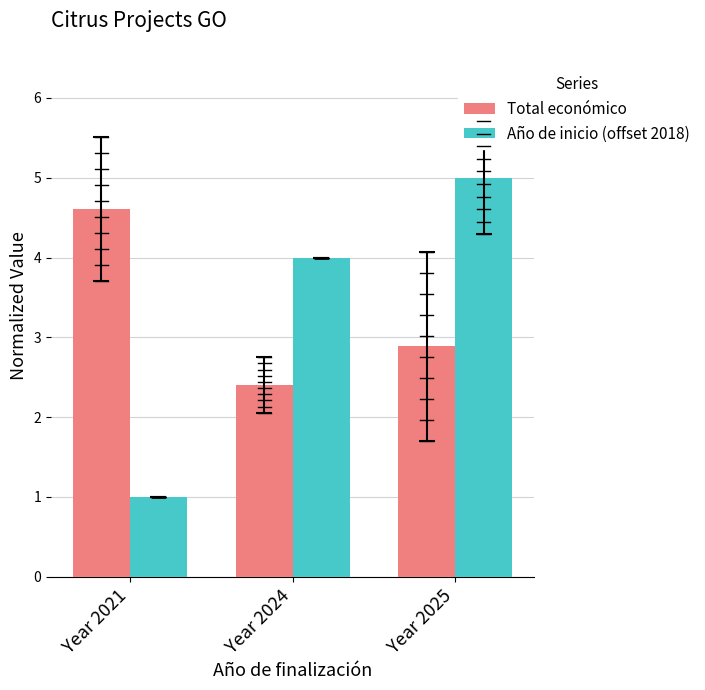

Reading left to right, what are all the values shown in this chart?

Total económico: 4.6	2.4	2.9
Año de inicio (offset 2018): 1.0	4.0	5.0